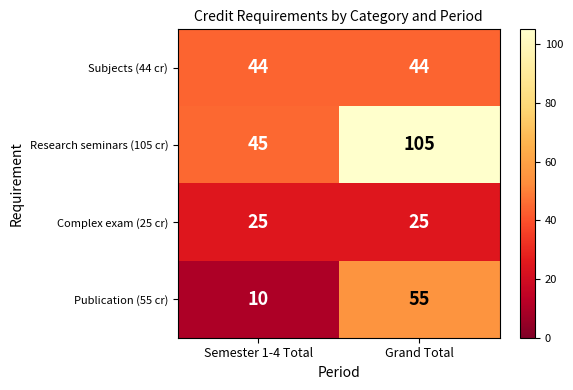

What is the minimum value shown in the chart?

10